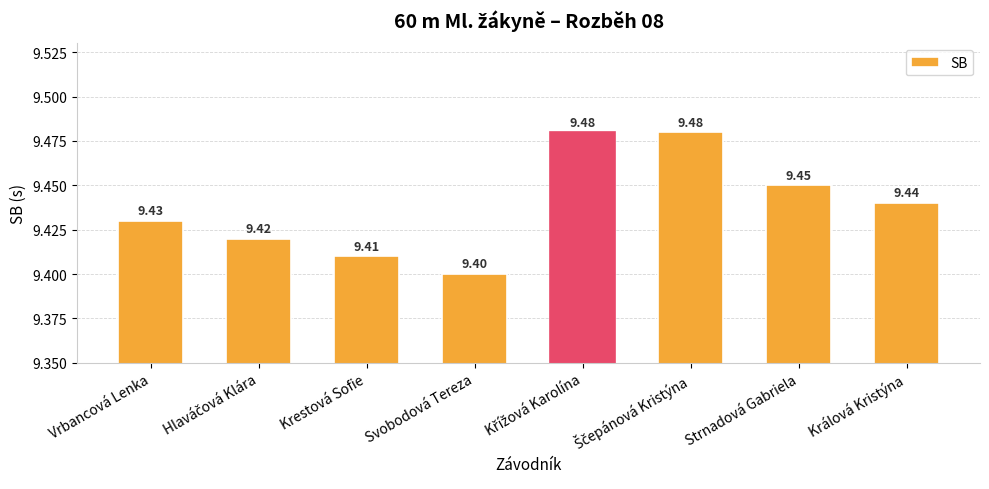

Count the number of categories in the chart.

8